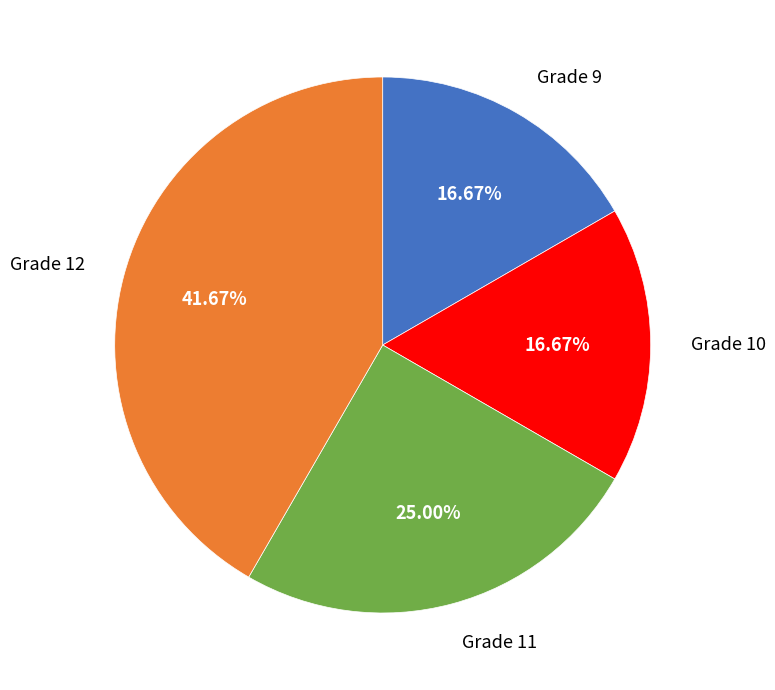

How many slices are in this pie chart?

4